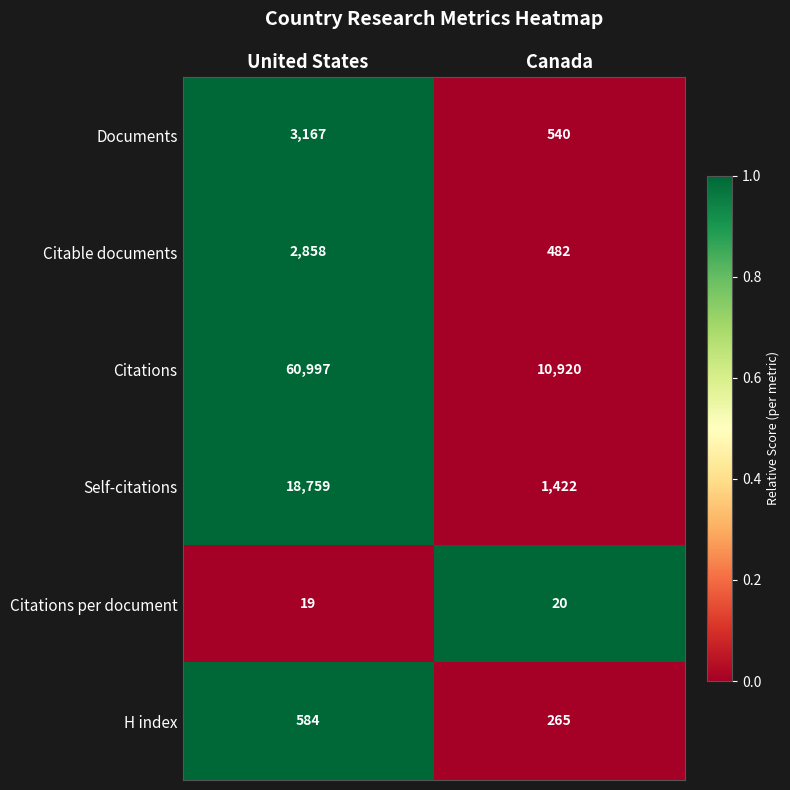

Rank the series at Canada from lowest to highest value.

Citations per document, H index, Citable documents, Documents, Self-citations, Citations